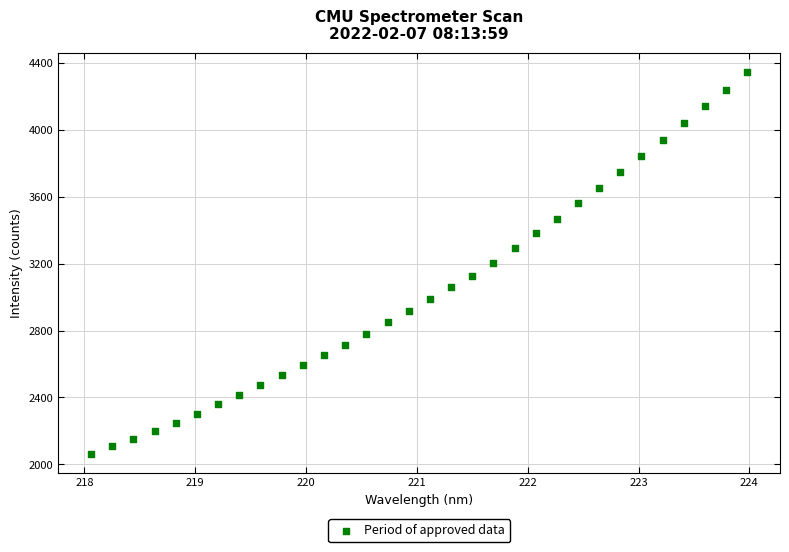

What is the range of X values (max minus min)?

5.9